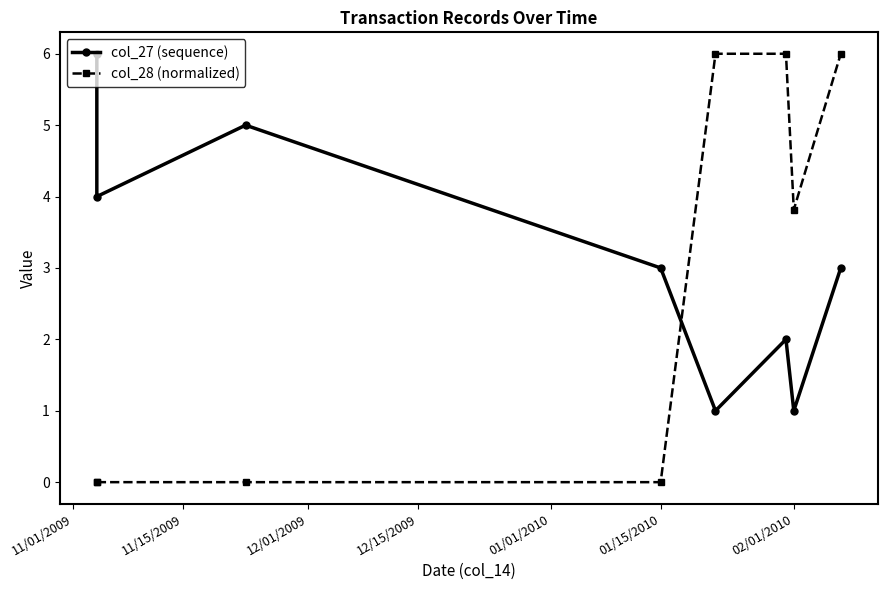

True or false: col_28 (normalized) has more than 1 interior local peaks.

True